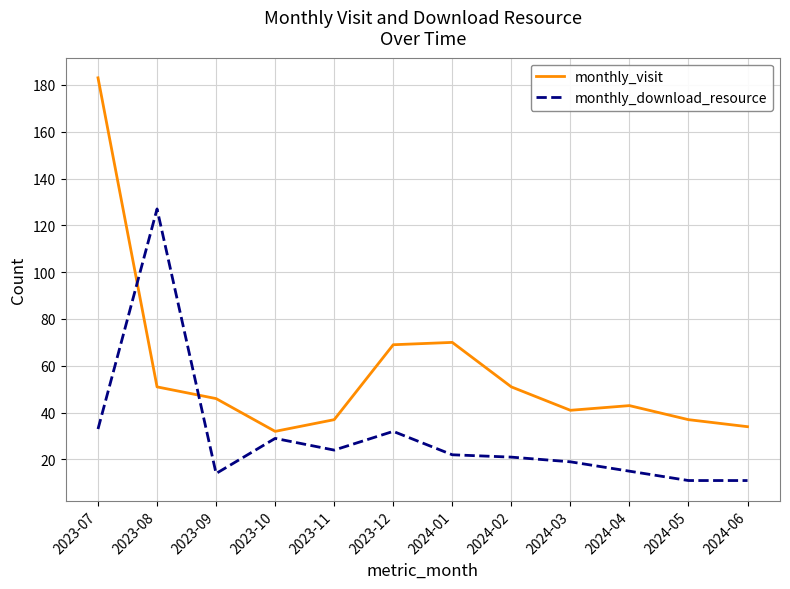

How many distinct data groups are displayed?

2